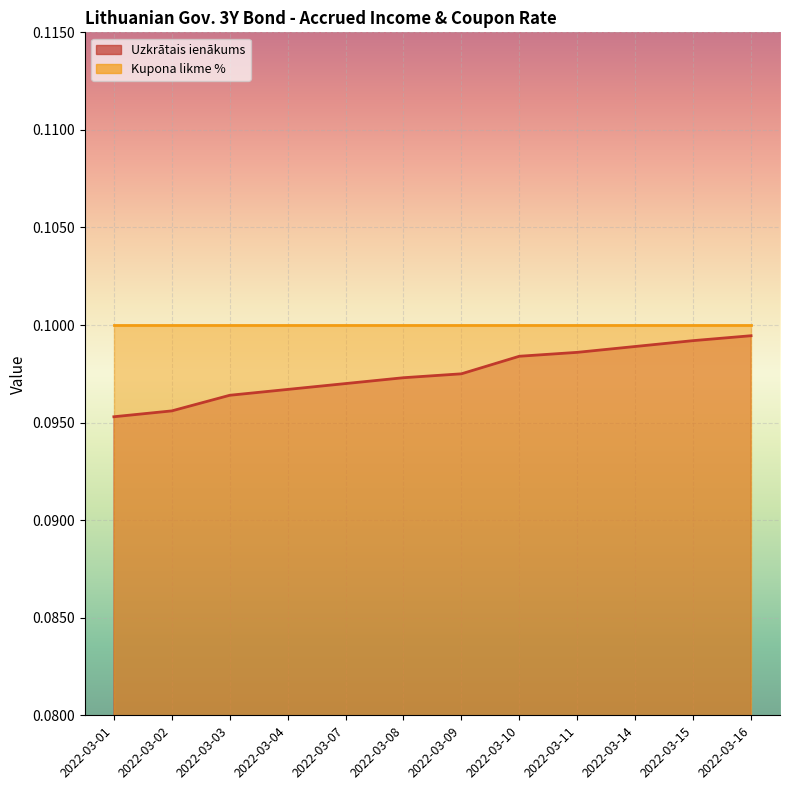

What is the sum of all values?

1.2